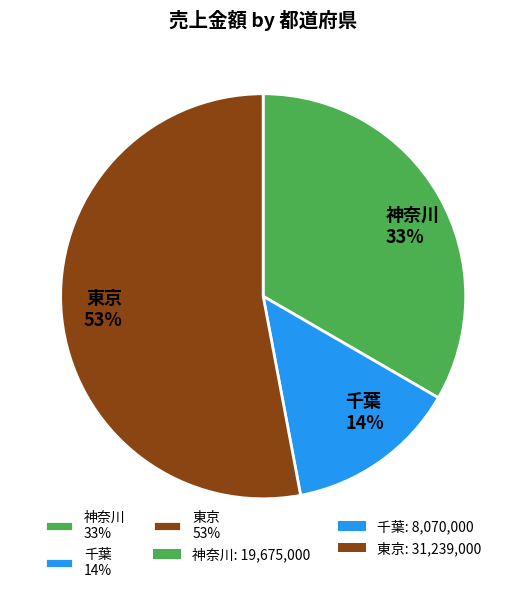

To the nearest percent, what is the combined percentage of 神奈川 and 東京?

86%